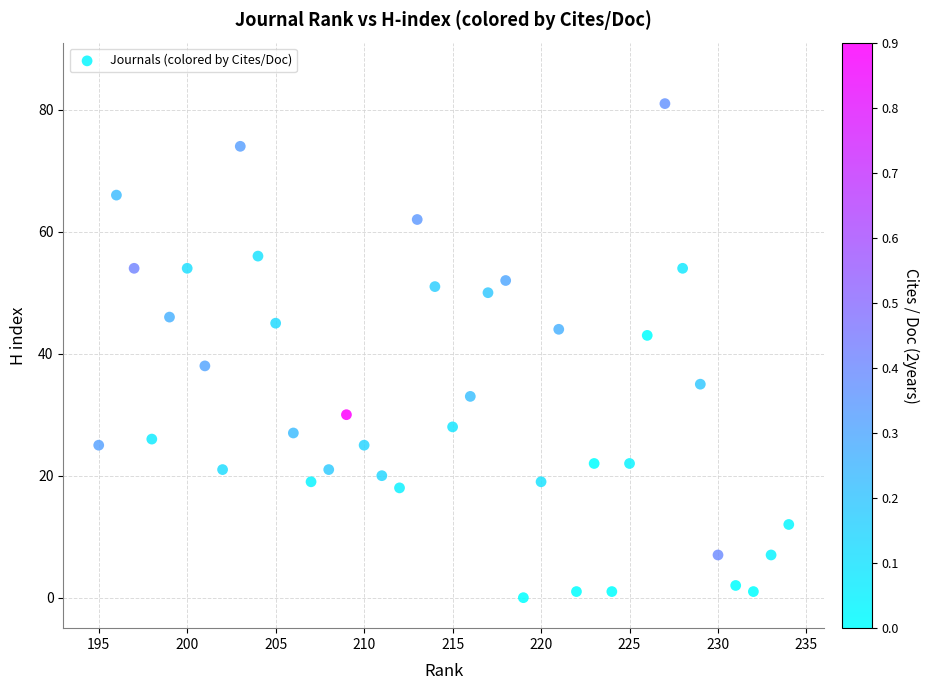

What Y value in the scatter plot is closest to 40?

38